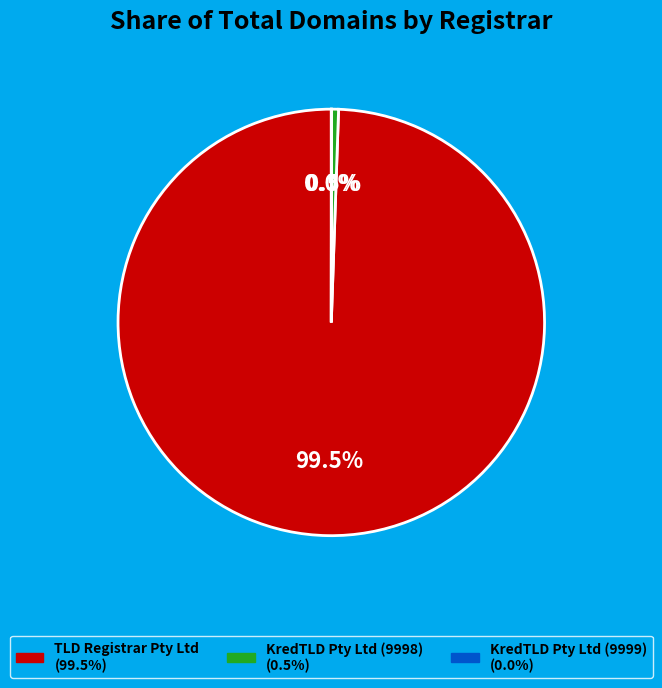

Do TLD Registrar Pty Ltd and KredTLD Pty Ltd (9998) together represent more than half of the pie?

Yes